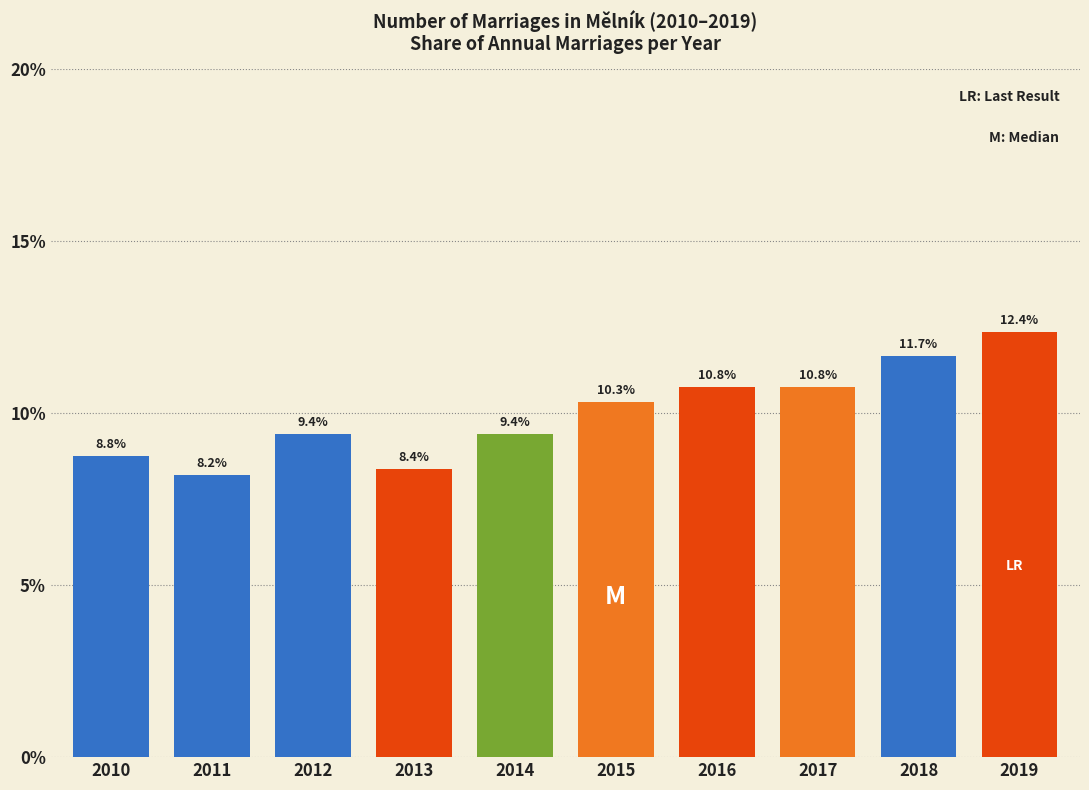

Reading left to right, list all the values displayed in this chart.

2010=8.8	2011=8.2	2012=9.4	2013=8.4	2014=9.4	2015=10.3	2016=10.8	2017=10.8	2018=11.7	2019=12.4